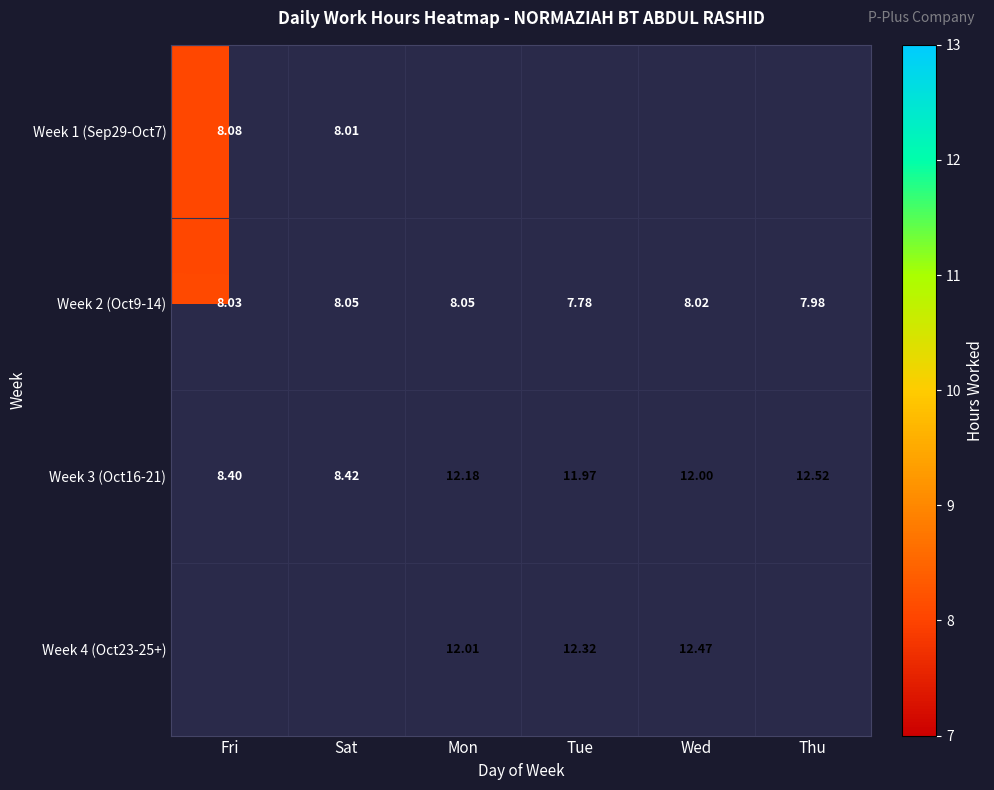

The value of Week 2 (Oct9-14) at Mon is 2.4. True or false?

False